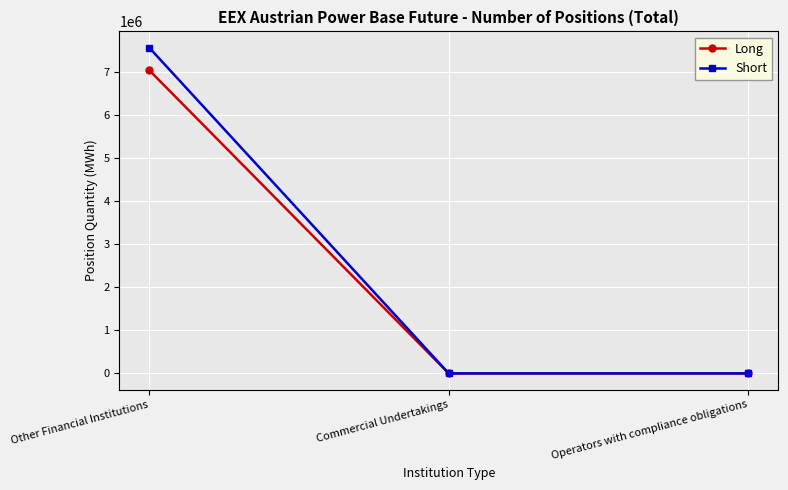

Reading left to right, what are all the values shown in this chart?

Long: 7037148	0	0
Short: 7561344	0	0